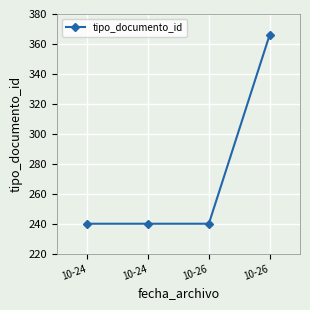

Reading left to right, extract all data points from this chart.

10-24=240	10-24=240	10-26=240	10-26=366